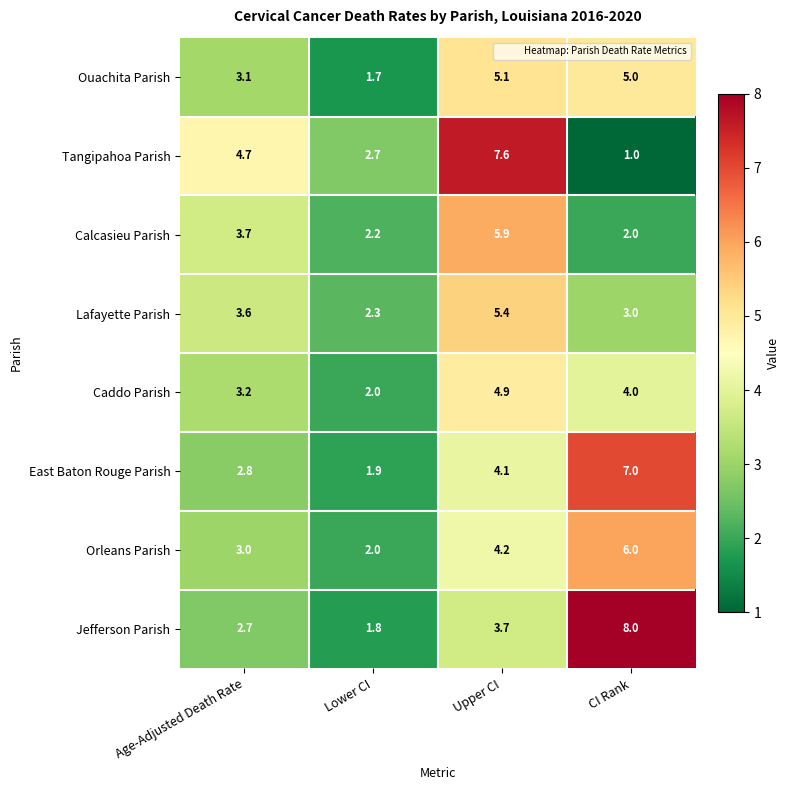

What is the difference between the highest and lowest values at Age-Adjusted Death Rate?

2.0